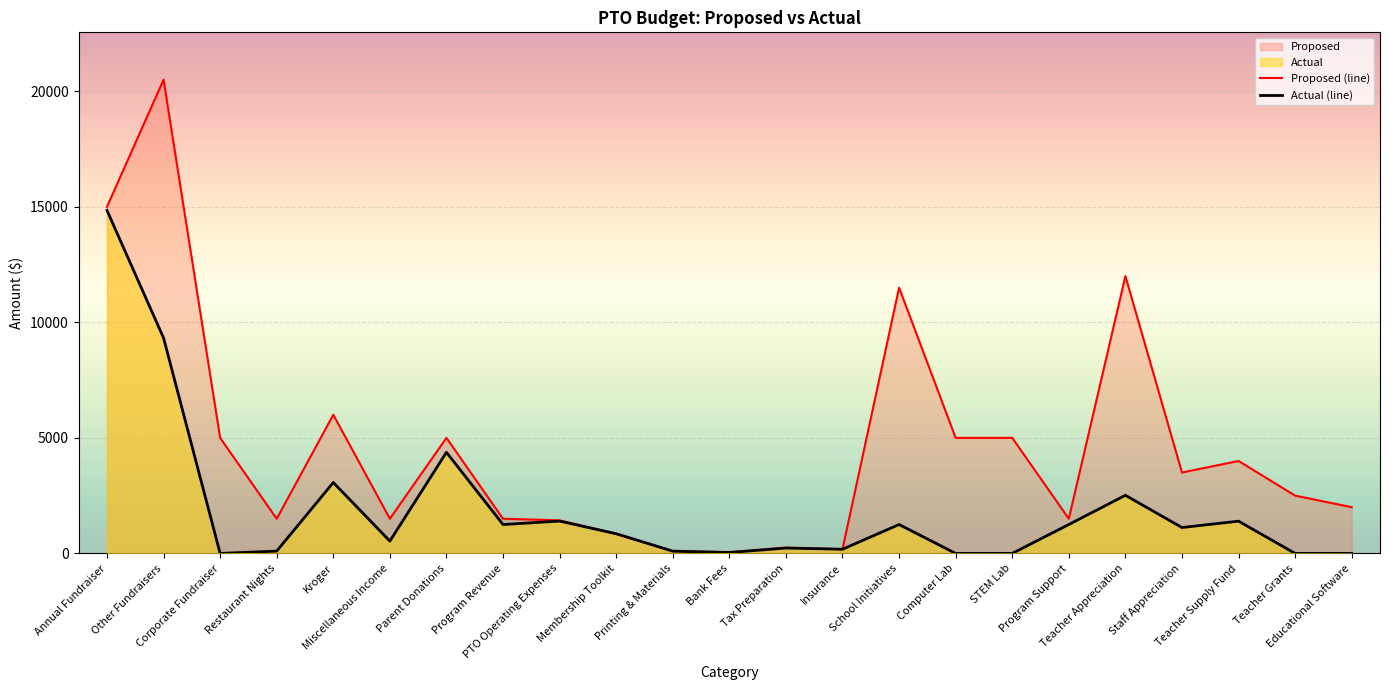

How many interior local peaks (higher than both neighbors) does the data have?

7